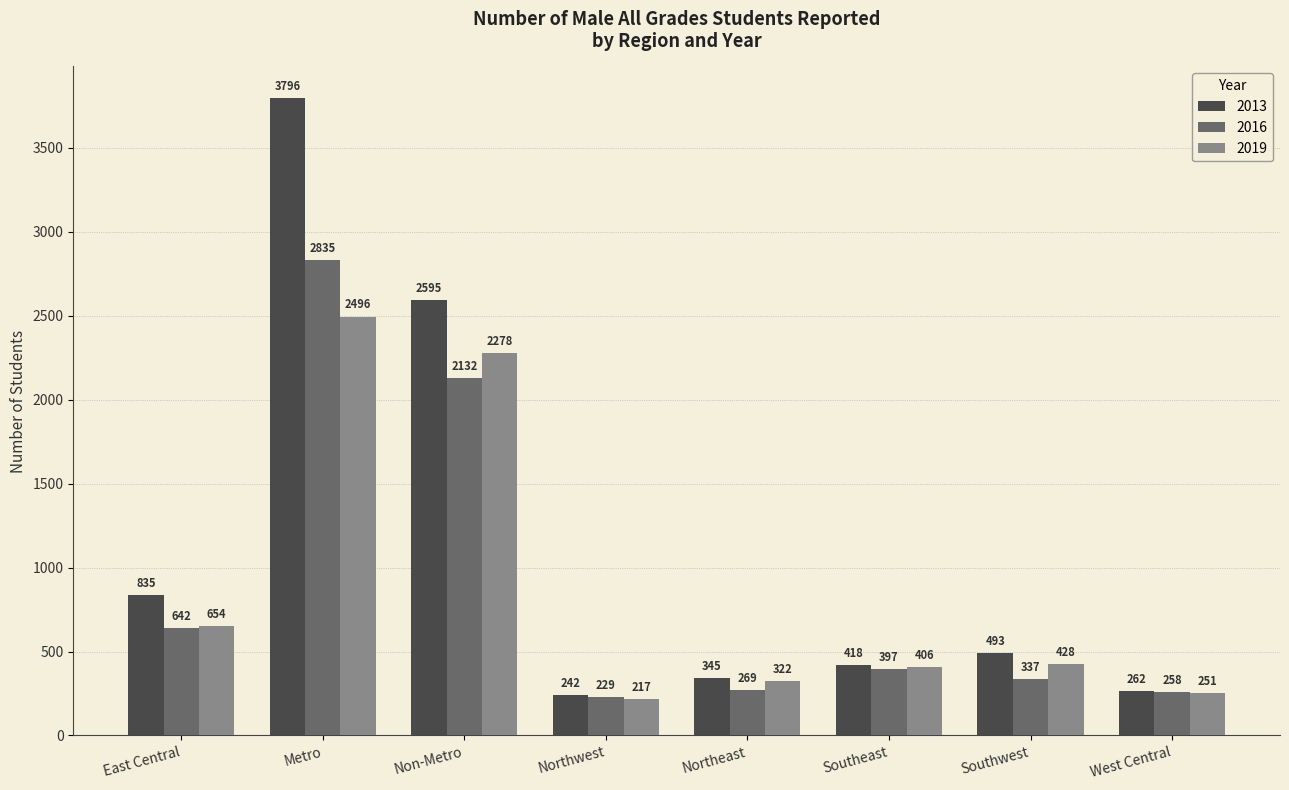

Reading left to right, list all the values displayed in this chart.

2013: East Central=835	Metro=3796	Non-Metro=2595	Northwest=242	Northeast=345	Southeast=418	Southwest=493	West Central=262
2016: East Central=642	Metro=2835	Non-Metro=2132	Northwest=229	Northeast=269	Southeast=397	Southwest=337	West Central=258
2019: East Central=654	Metro=2496	Non-Metro=2278	Northwest=217	Northeast=322	Southeast=406	Southwest=428	West Central=251